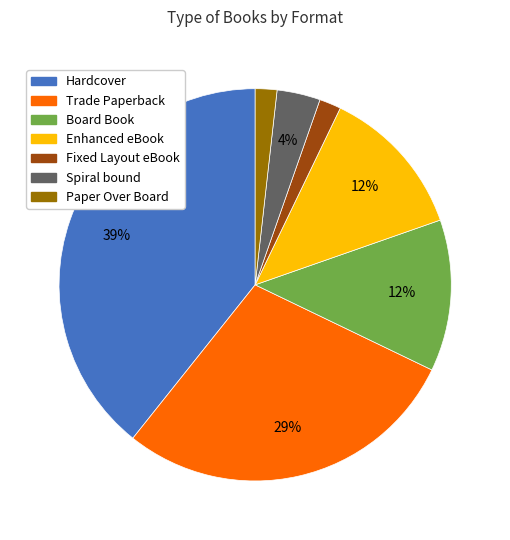

Which category has the biggest portion of the pie?

Hardcover